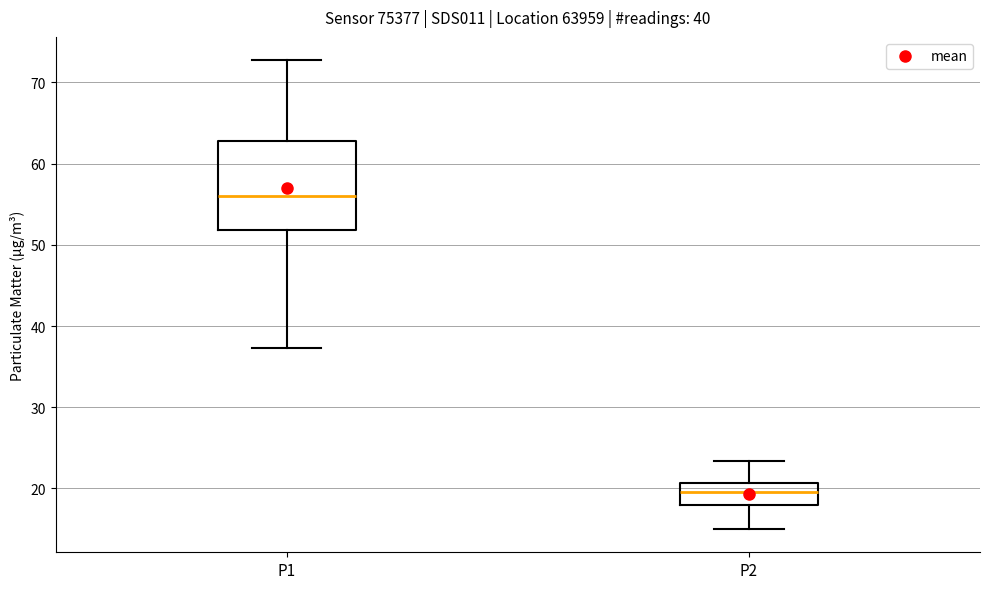

Reading left to right, transcribe this box plot: for each box, give where its median line is, the range the box spans, and where its two whiskers end, as read against the y-axis. The values are not printed on the chart, so give them approximately, as read against the axis.

P1: median 56, box 52 to 63, whiskers 37 to 73
P2: median 20, box 18 to 21, whiskers 15 to 23